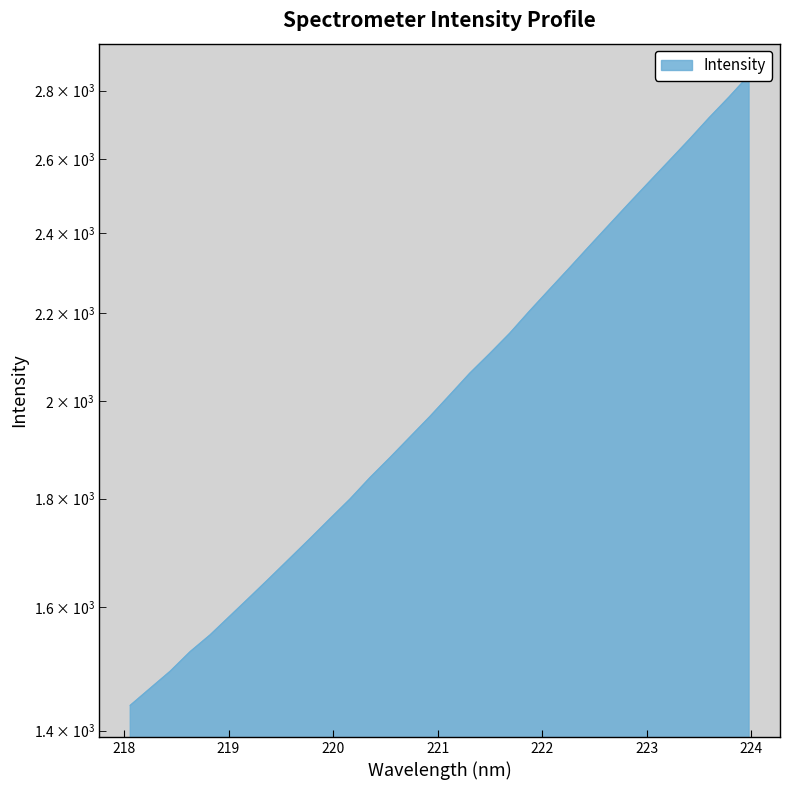

Reading left to right, extract all data points from this chart.

1438.7	1465.6	1492.8	1524.9	1552.9	1585.2	1618.2	1652.3	1687.5	1723.6	1761.1	1799.0	1841.2	1881.5	1923.8	1967.1	2013.6	2061.6	2106.0	2152.7	2205.6	2257.9	2311.0	2366.2	2422.2	2479.3	2536.8	2595.3	2655.5	2719.0	2780.8	2847.2